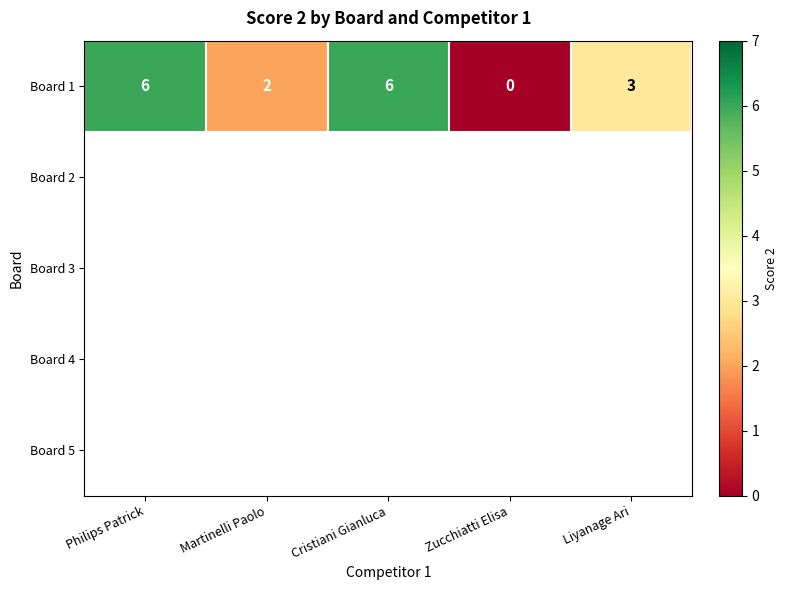

How many distinct data groups are displayed?

5